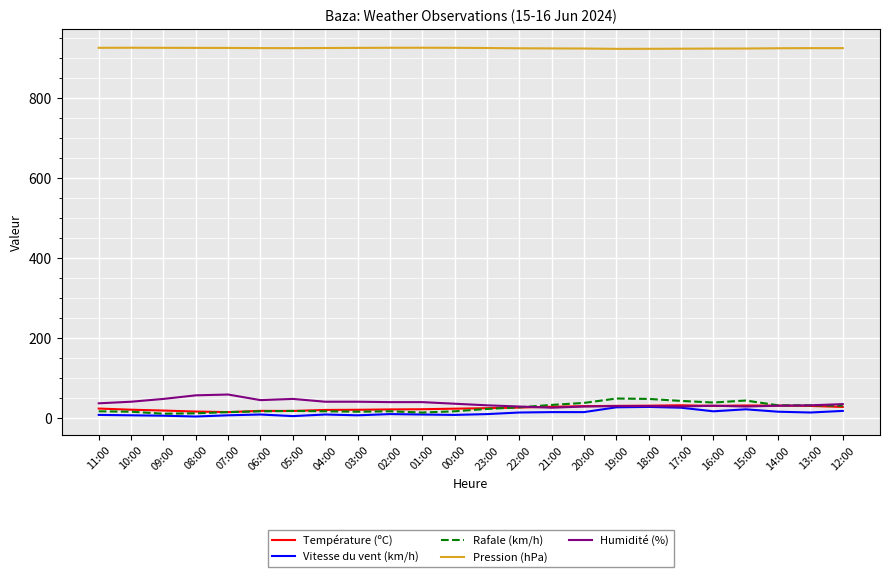

What is the spread (max minus min) of values at 04:00?

917.3